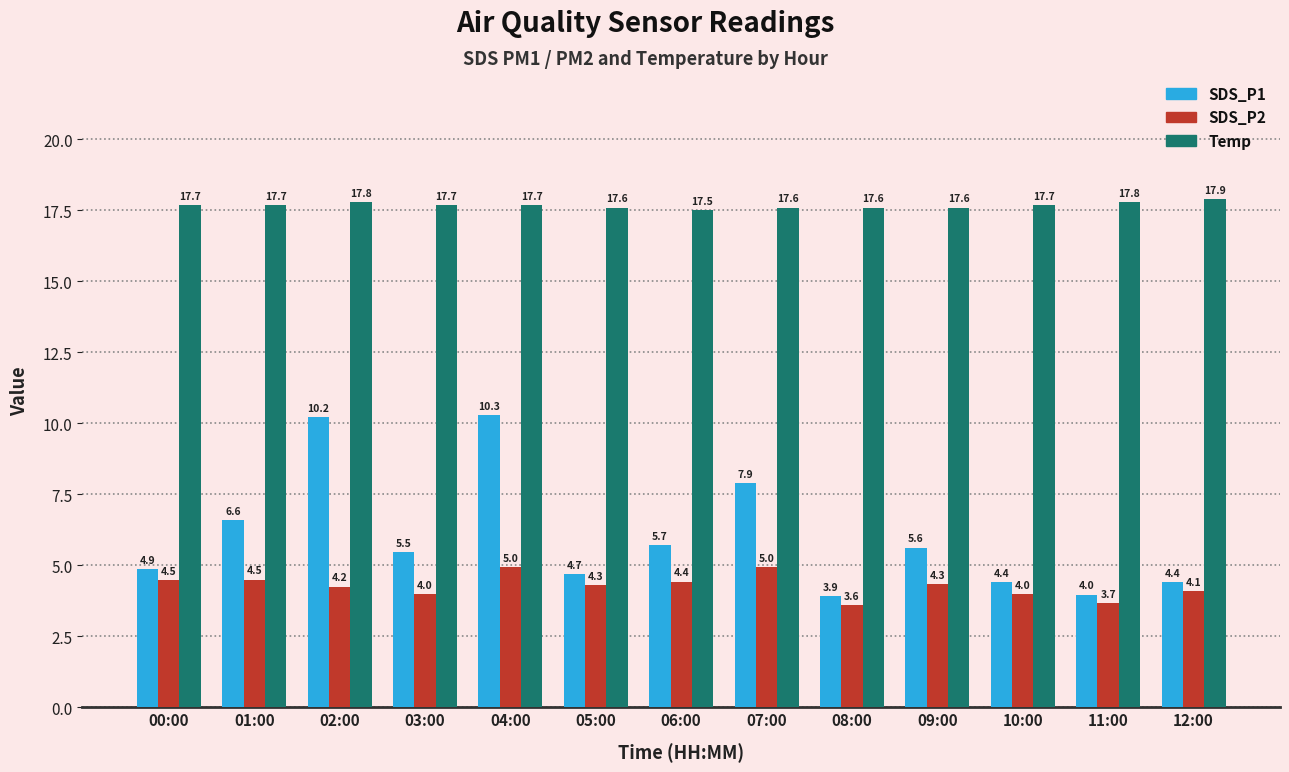

Is the value of Temp at 07:00 greater than the value of SDS_P1 at 05:00?

Yes